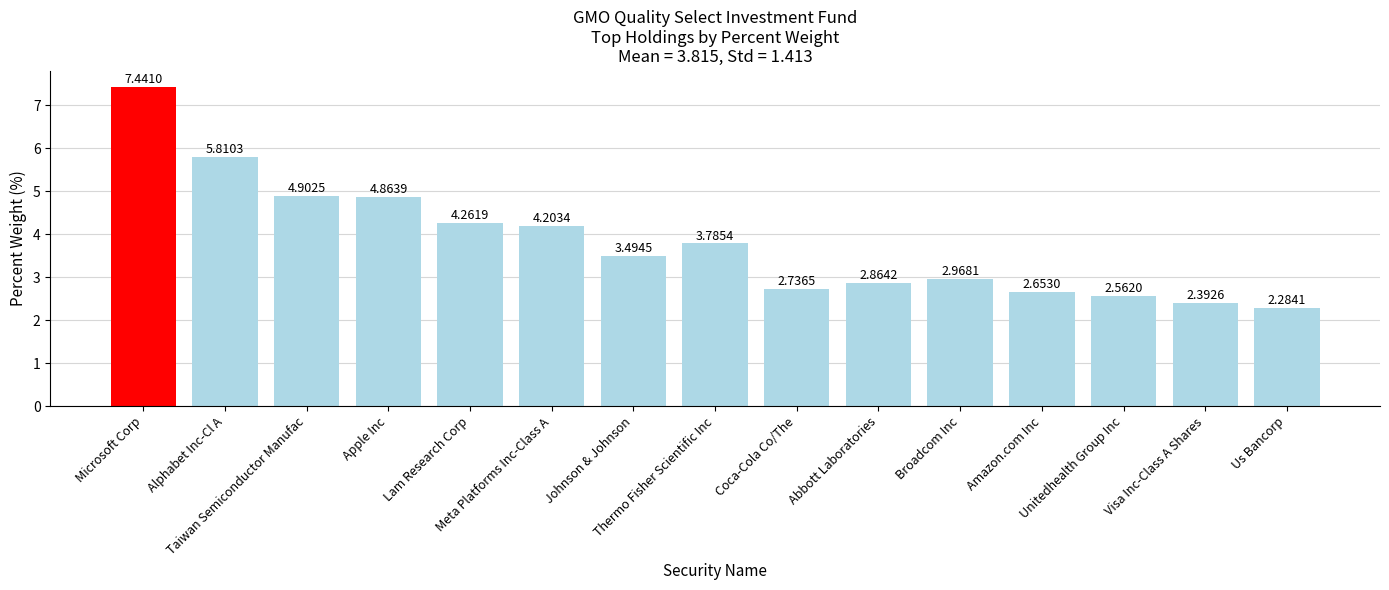

What is the difference between the maximum and minimum values?

5.2